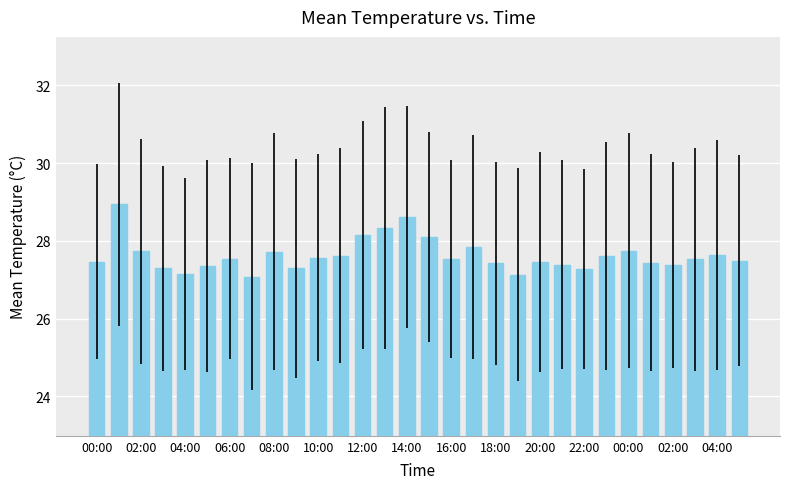

What is the value of the 18th bar from the left?

27.8